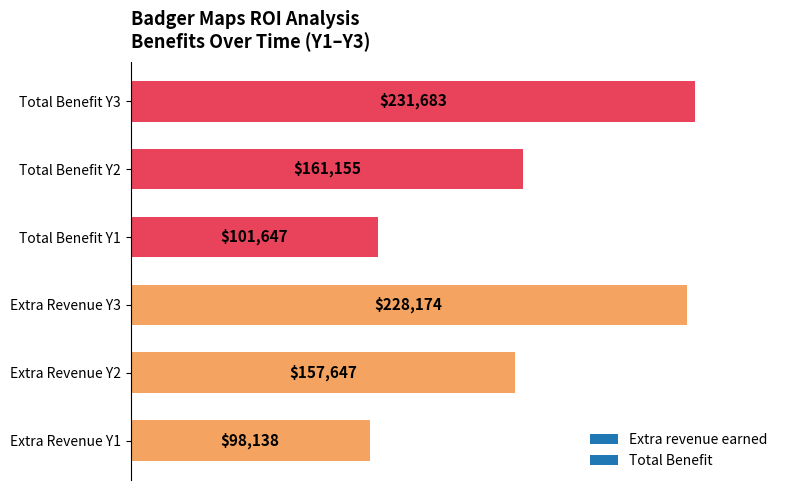

Rank the categories by value from highest to lowest.

Total Benefit Y3, Extra Revenue Y3, Total Benefit Y2, Extra Revenue Y2, Total Benefit Y1, Extra Revenue Y1